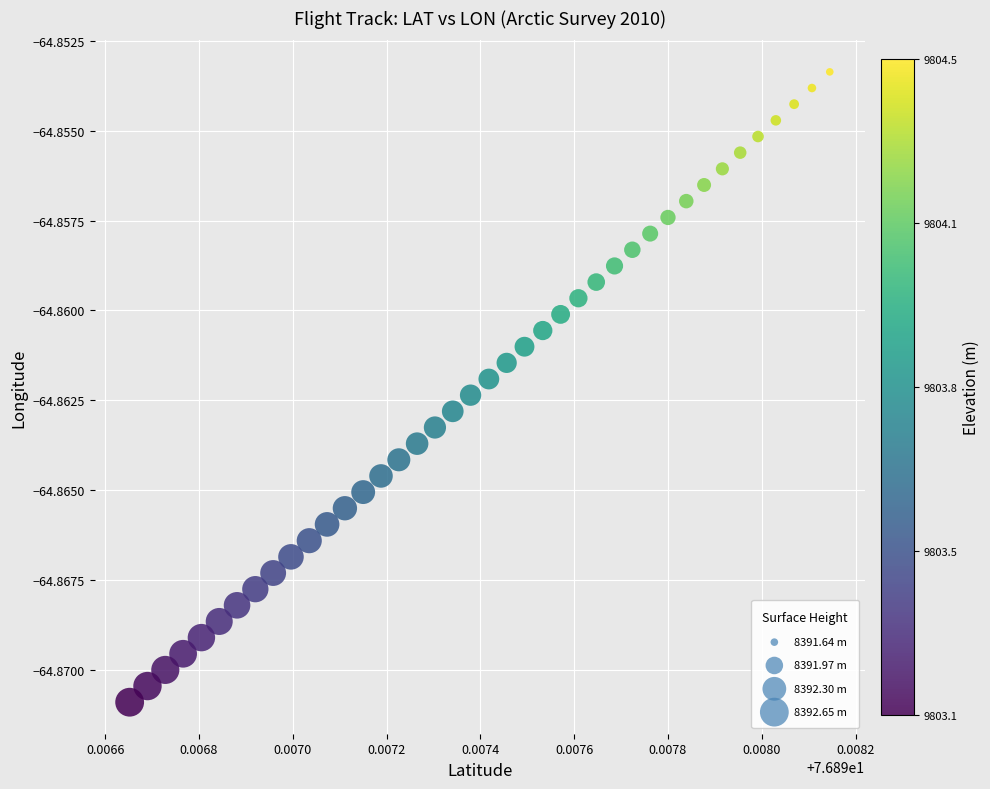

Count the number of points in this scatter plot.

40